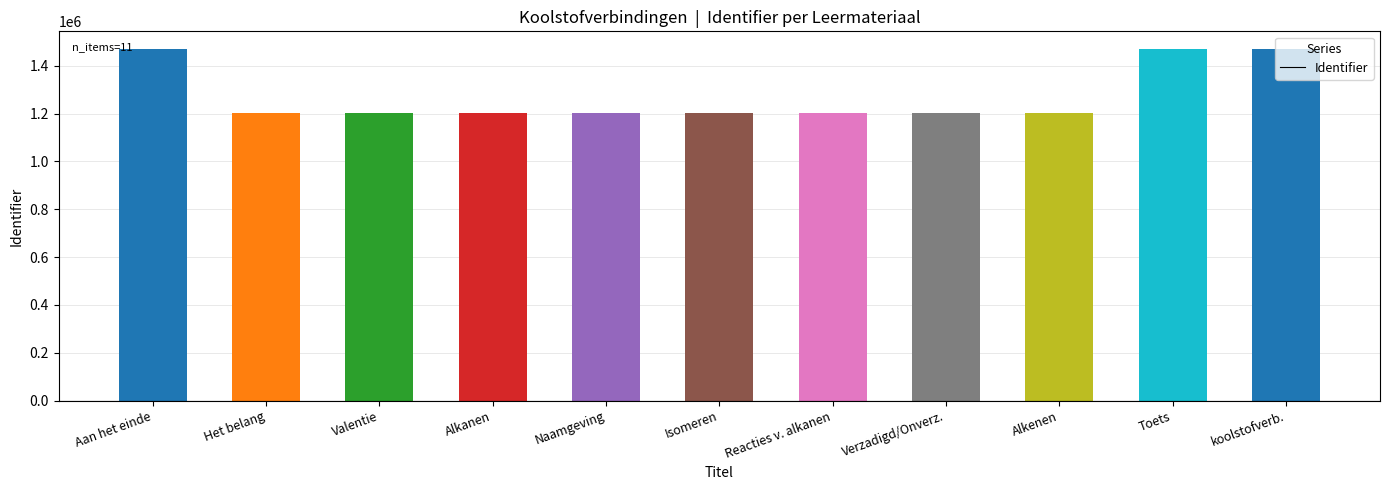

What is the maximum value shown in the chart?

1470174